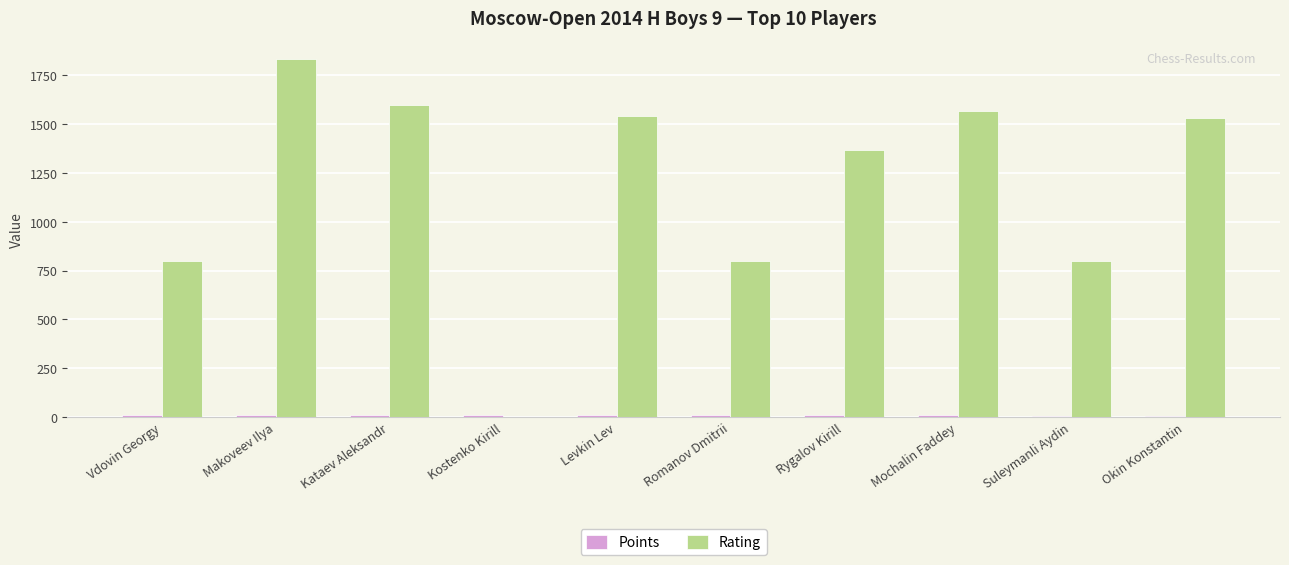

Does the chart contain stacked bars?

No